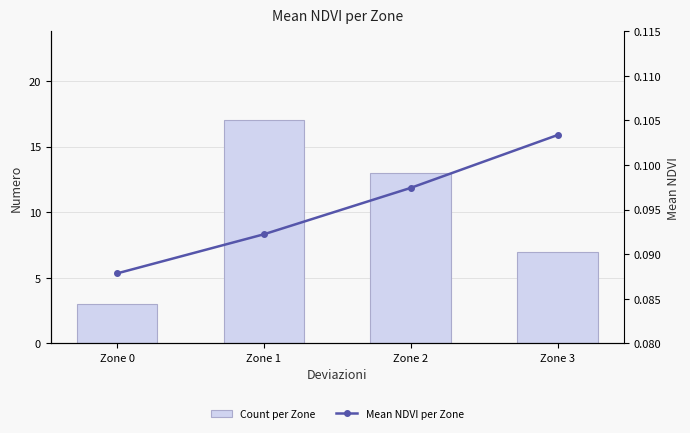

The Count per Zone series shows 5.1 at Zone 0. True or false?

False